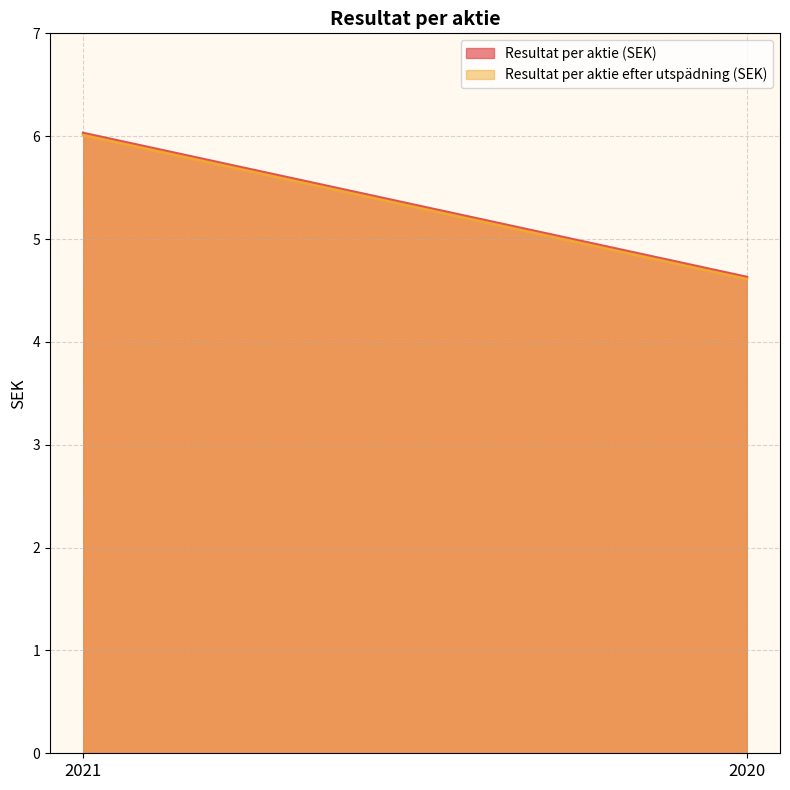

What is the greatest value displayed?

6.0